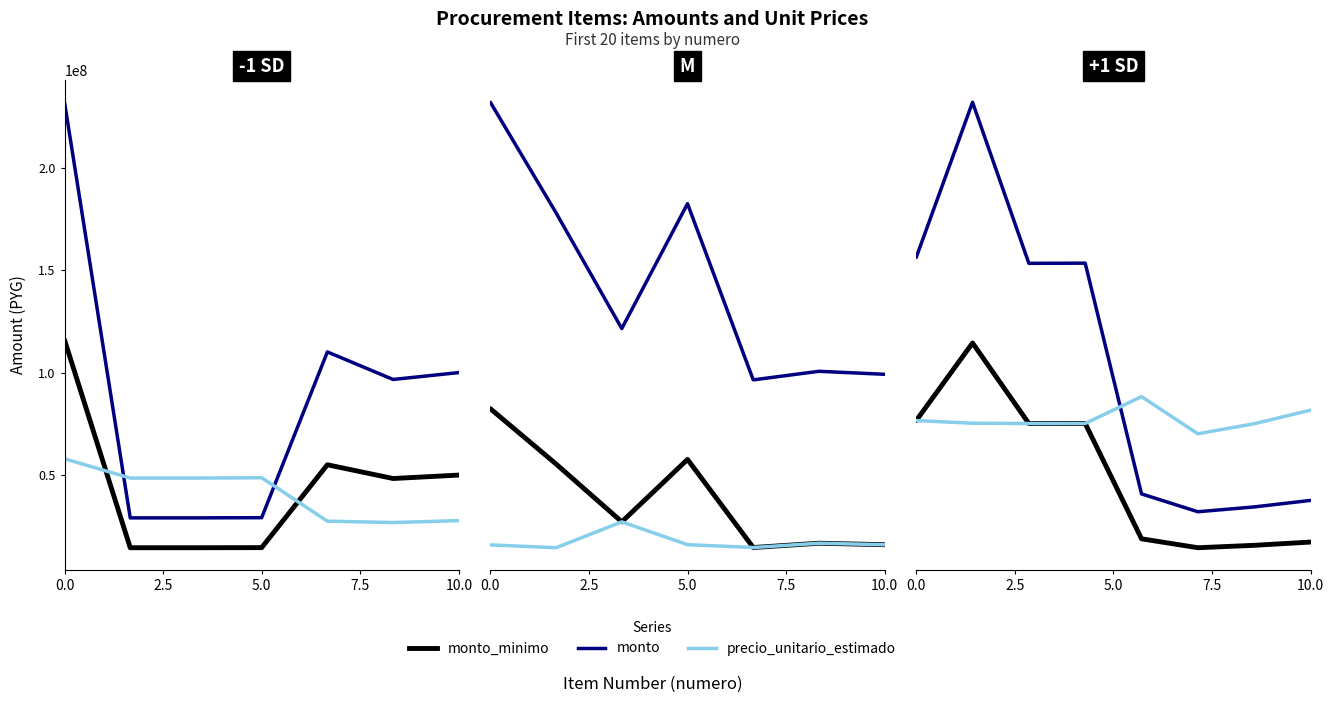

True or false: precio_unitario_estimado has more than 0 interior local peaks.

True